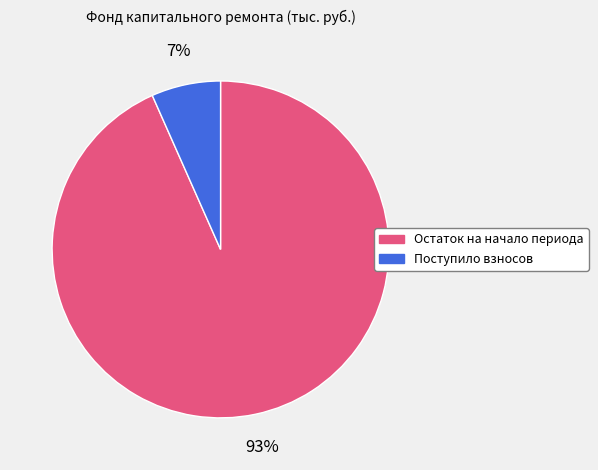

To the nearest percent, what is the combined percentage of Поступило взносов and Остаток на начало периода?

100%